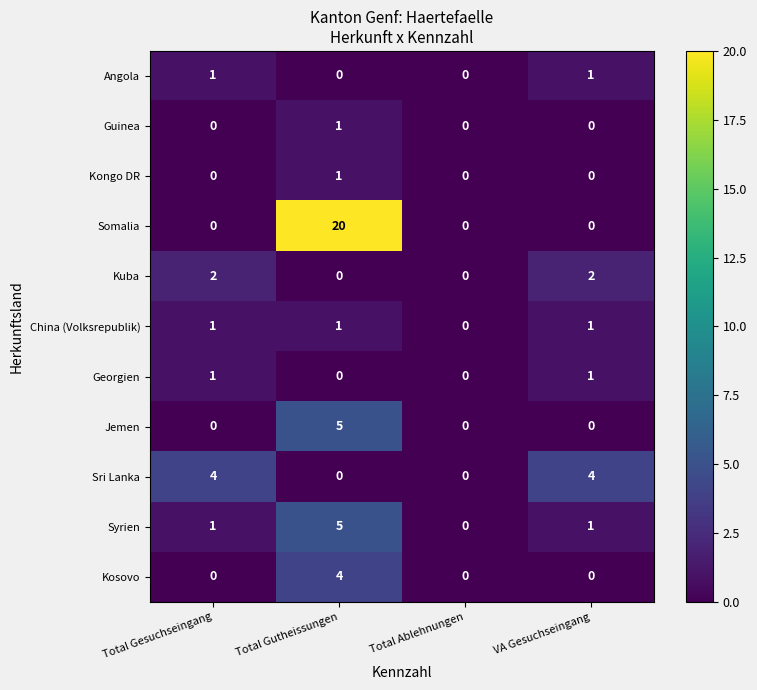

True or false: Syrien has a value of 1 at Total Gutheissungen.

False